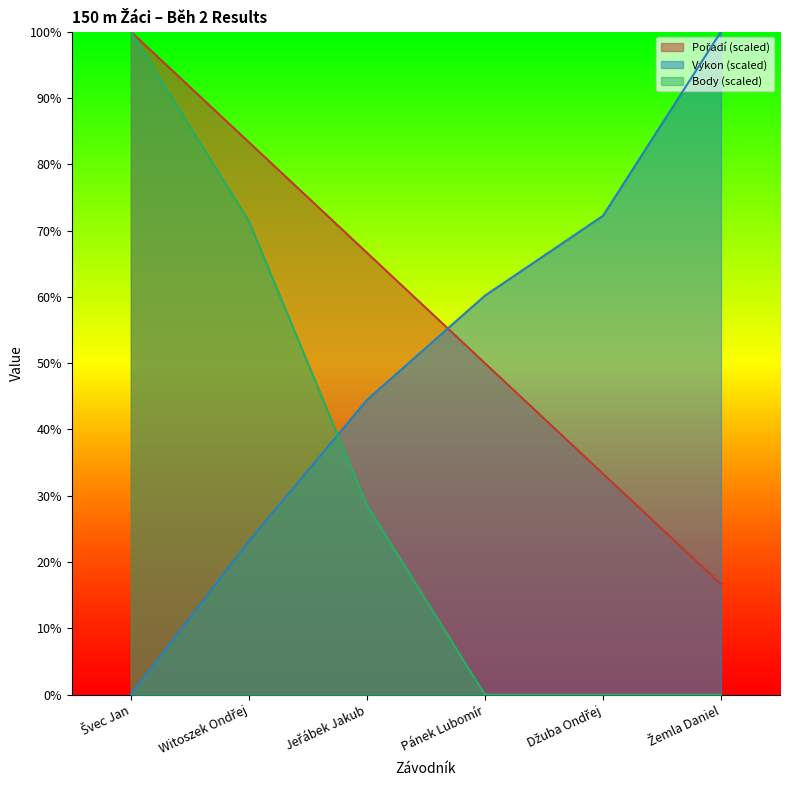

At which category is the sum across all series the highest?

Švec Jan